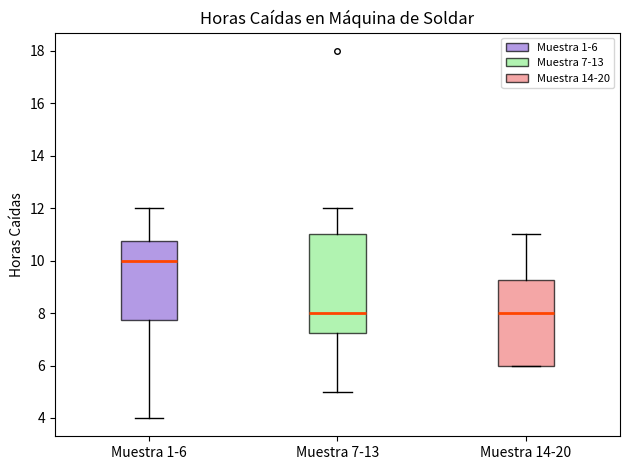

Where does the median line of the box for Muestra 1-6 sit on the y-axis? The values are not printed on the chart, so give them approximately, as read against the axis.

10.0